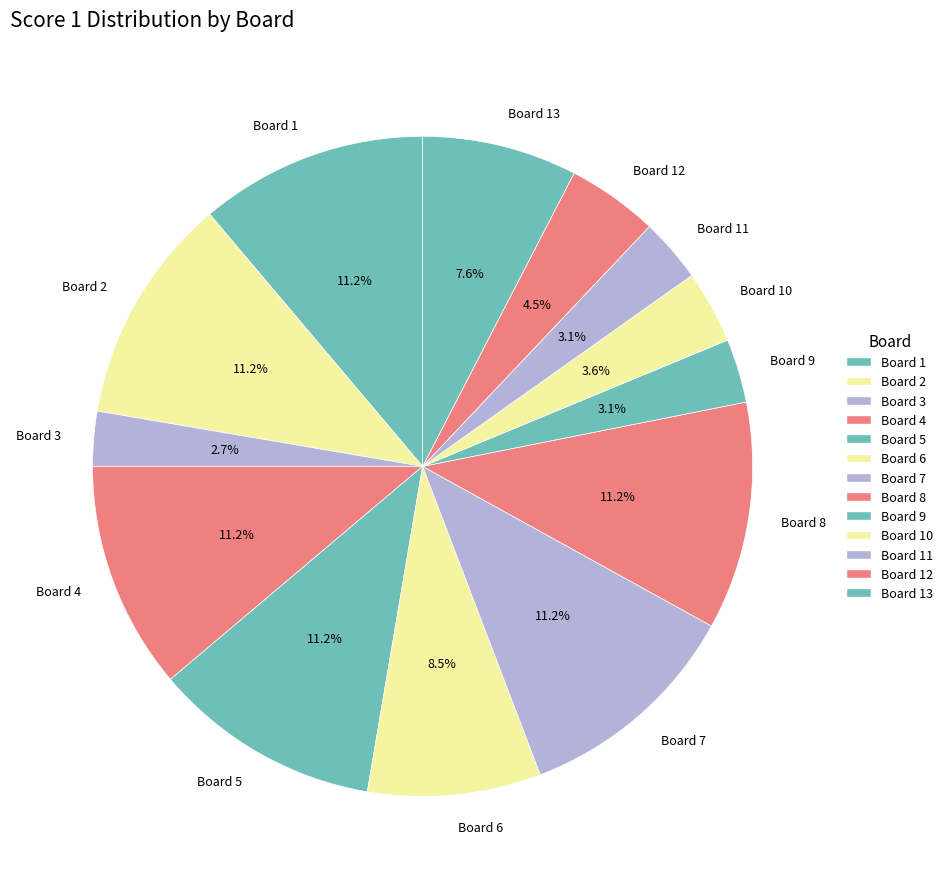

The Board 13 slice represents 8% of the pie. True or false?

True